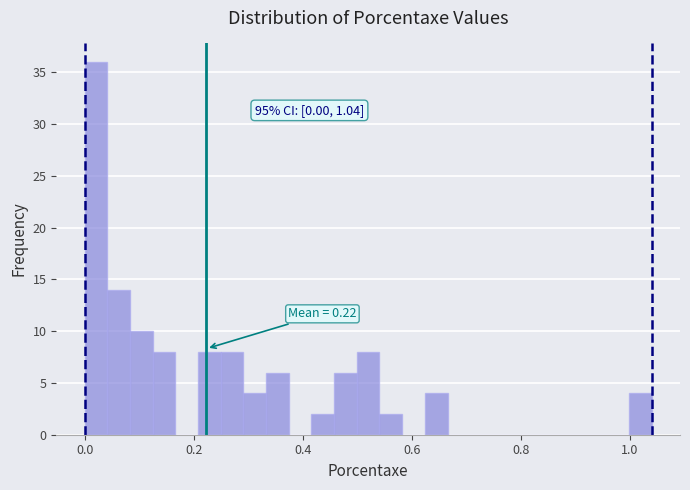

Around what value on the x-axis is the tallest bar? Give the approximate position of its centre, as read against the axis.

0.02